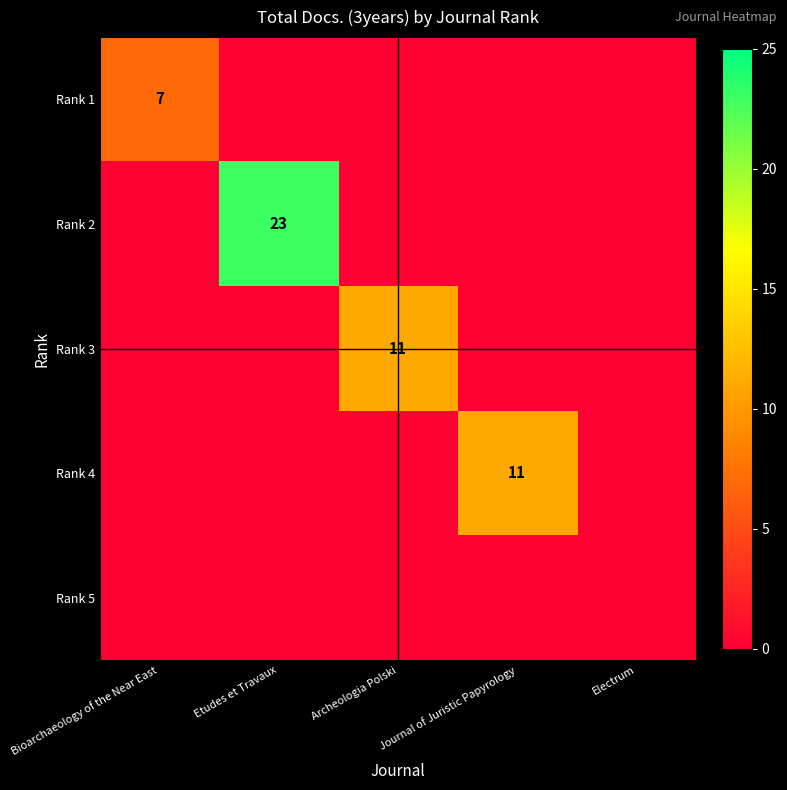

The value of Rank 1 at Bioarchaeology of the Near East is 12. True or false?

False